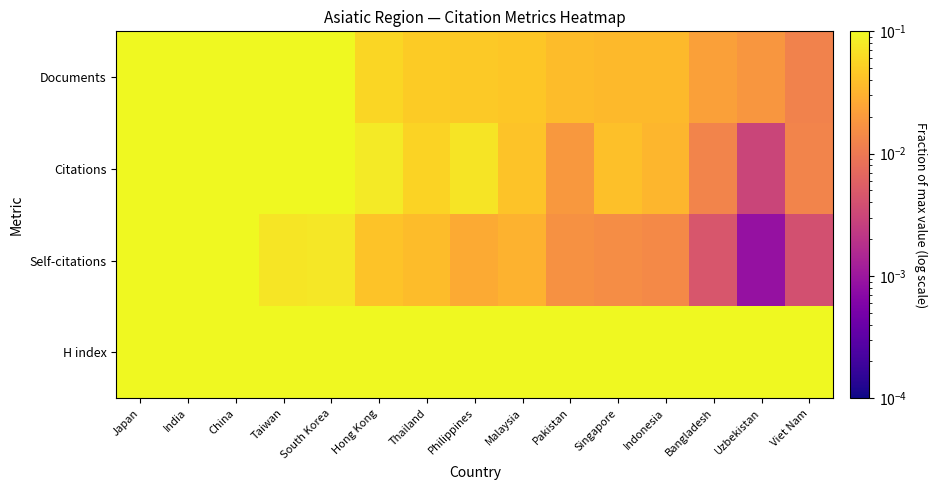

List the series in order of their peak value, lowest first.

Documents, Citations, Self-citations, H index